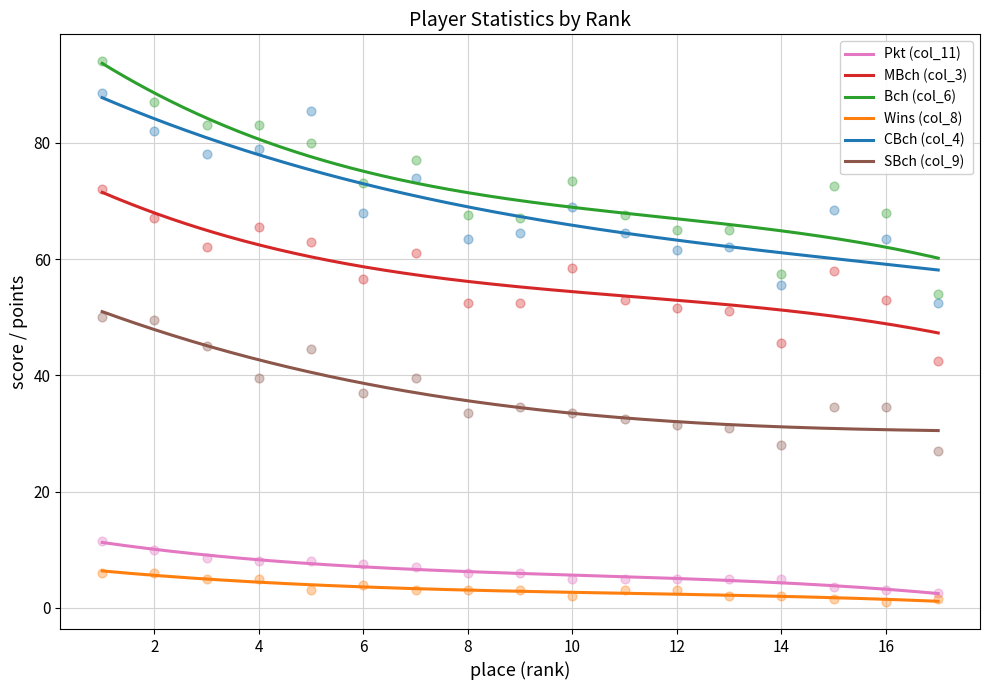

What is the total value across all series at 9?

227.5